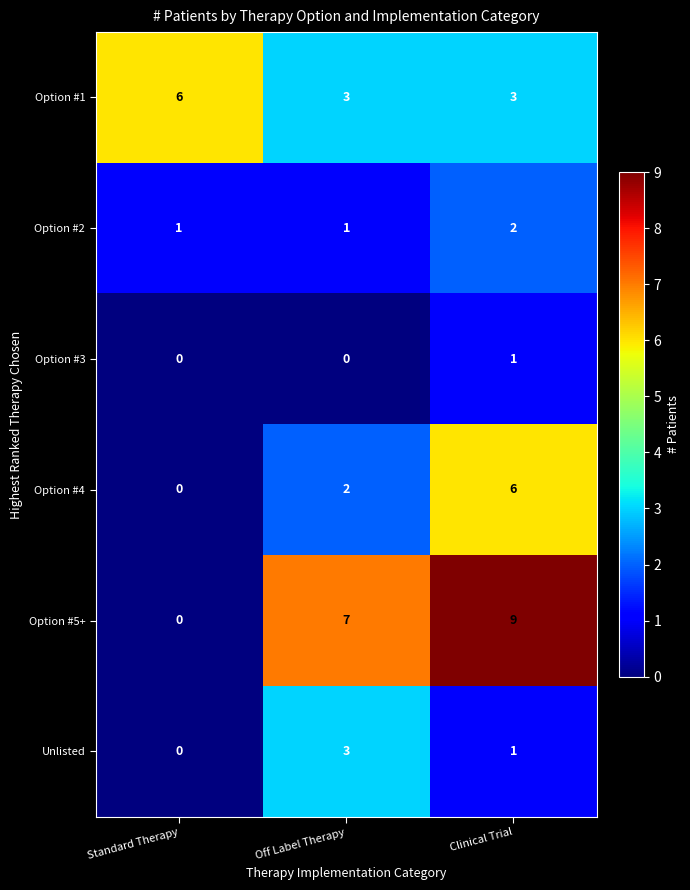

What is the approximate value of Option #4 at Clinical Trial?

6